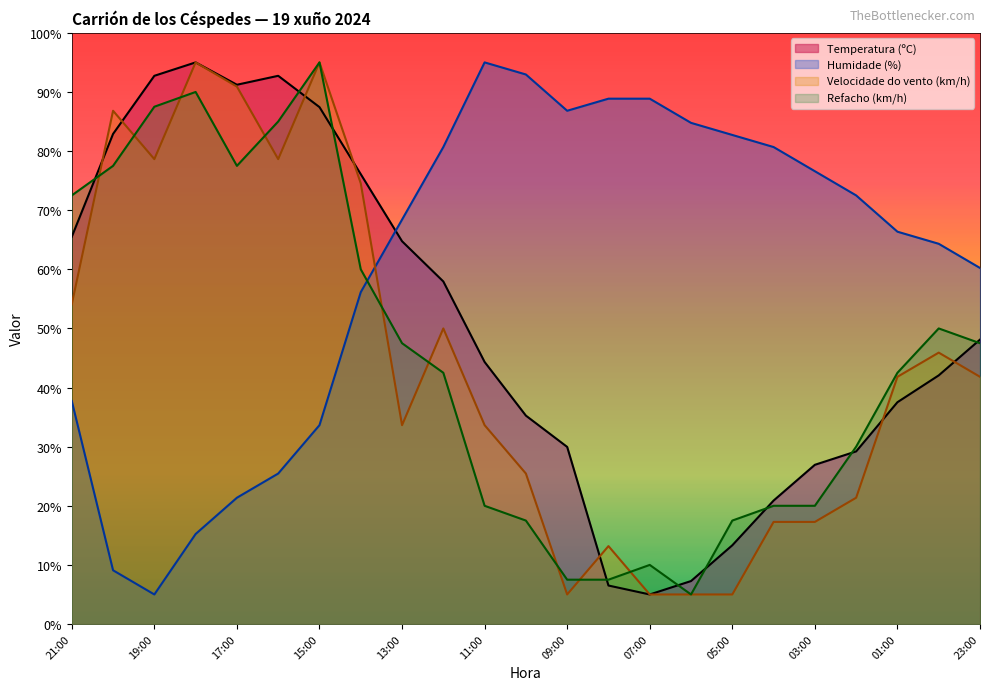

Is it true that Velocidade do vento (km/h) equals 13.9 at 02:00?

False